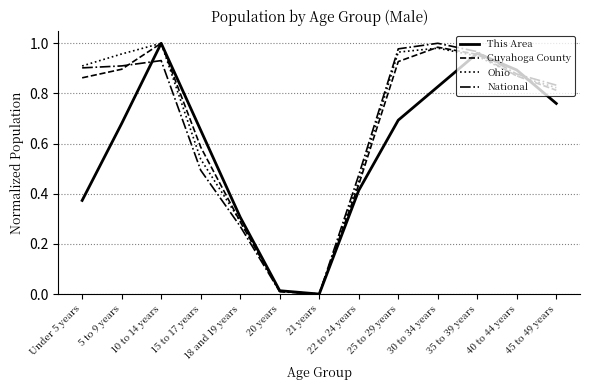

What position from the right is 40 to 44 years?

2